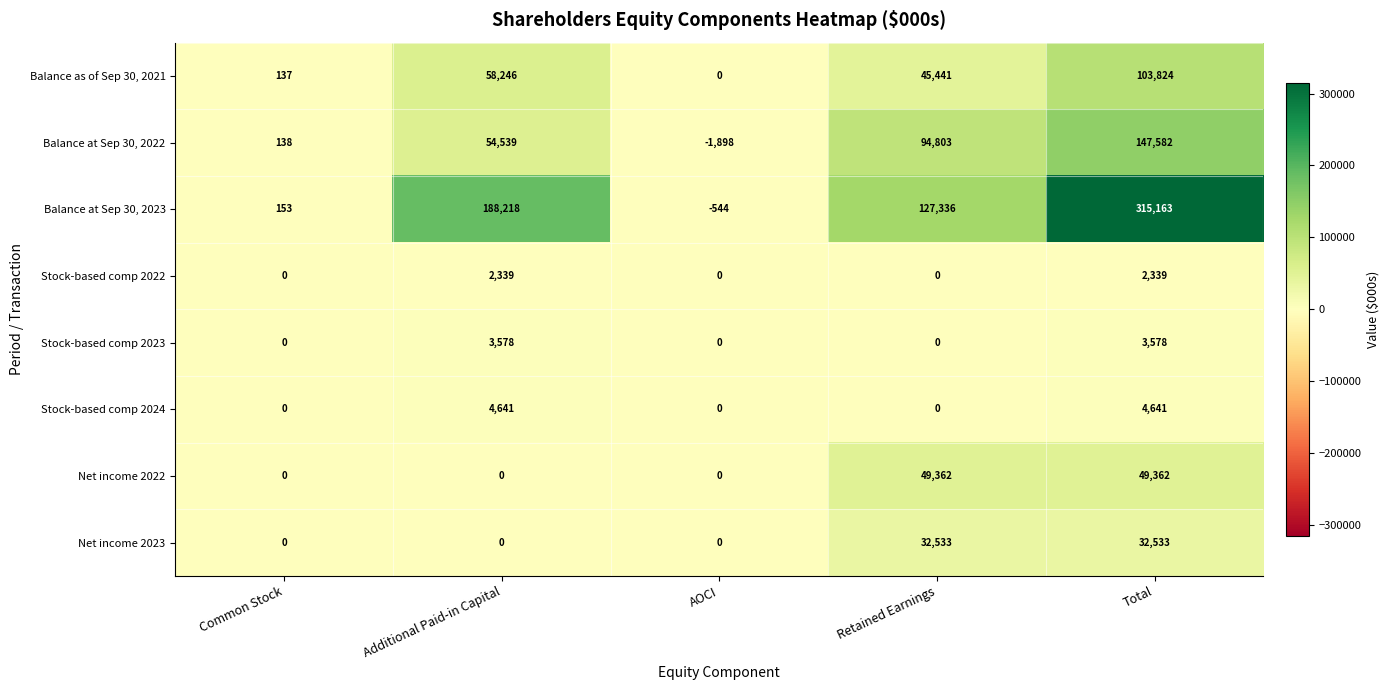

How many series are shown in this chart?

8